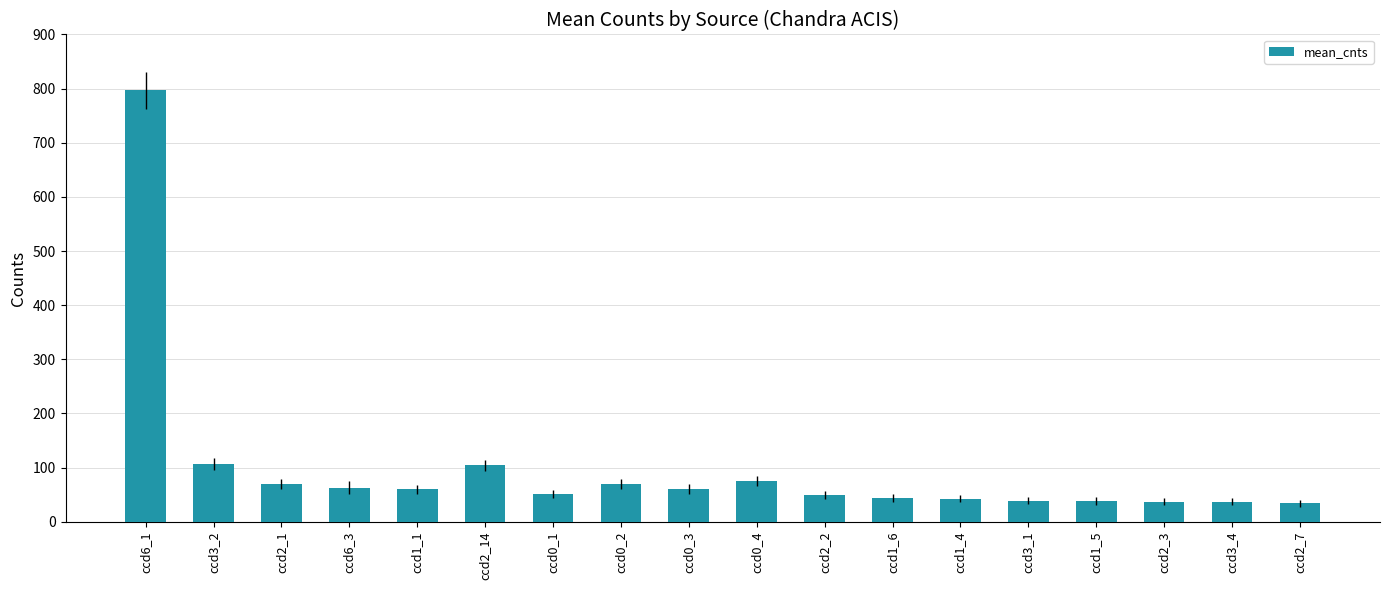

The value at ccd1_5 is 38.0. True or false?

True